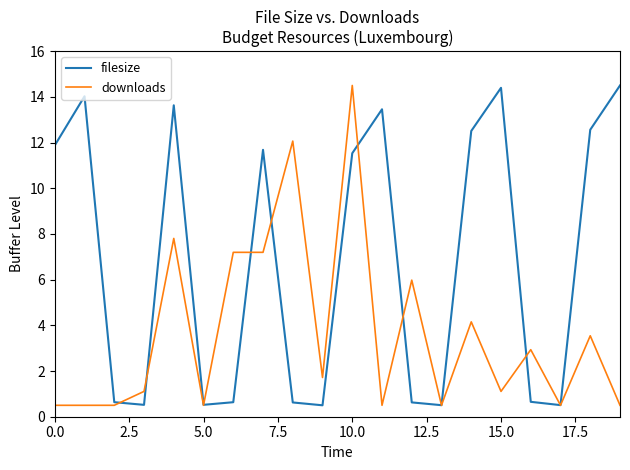

Which series ends up on top after the final intersection of downloads and filesize?

filesize